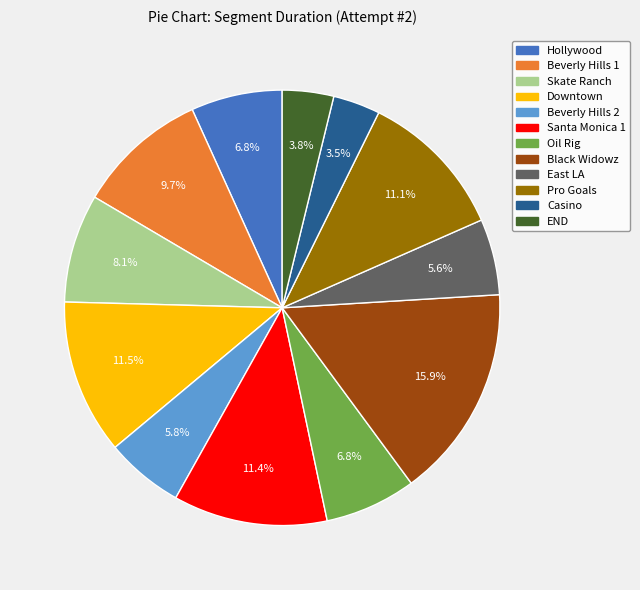

To the nearest percent, what is the combined percentage of Casino and Beverly Hills 1?

13%